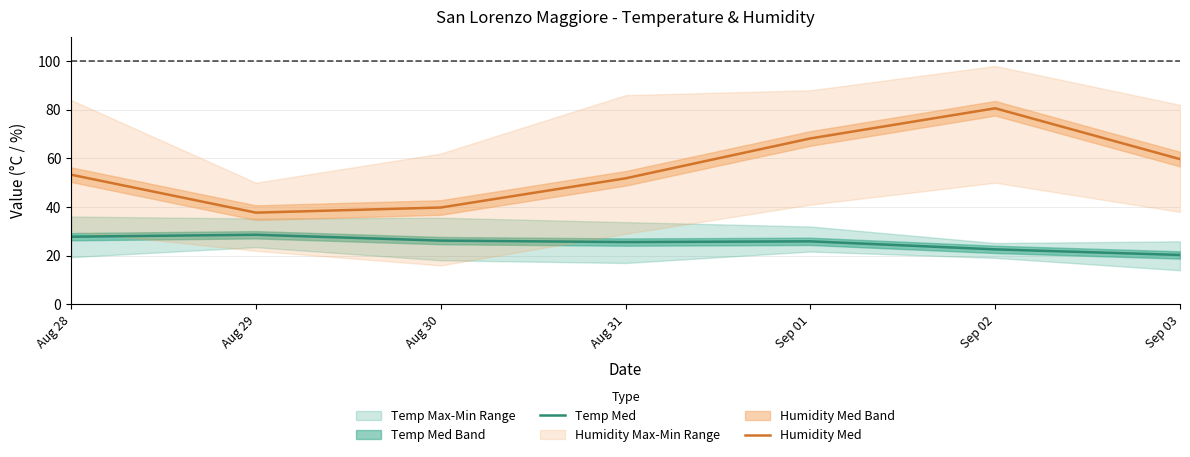

How many lines are shown in the chart?

2